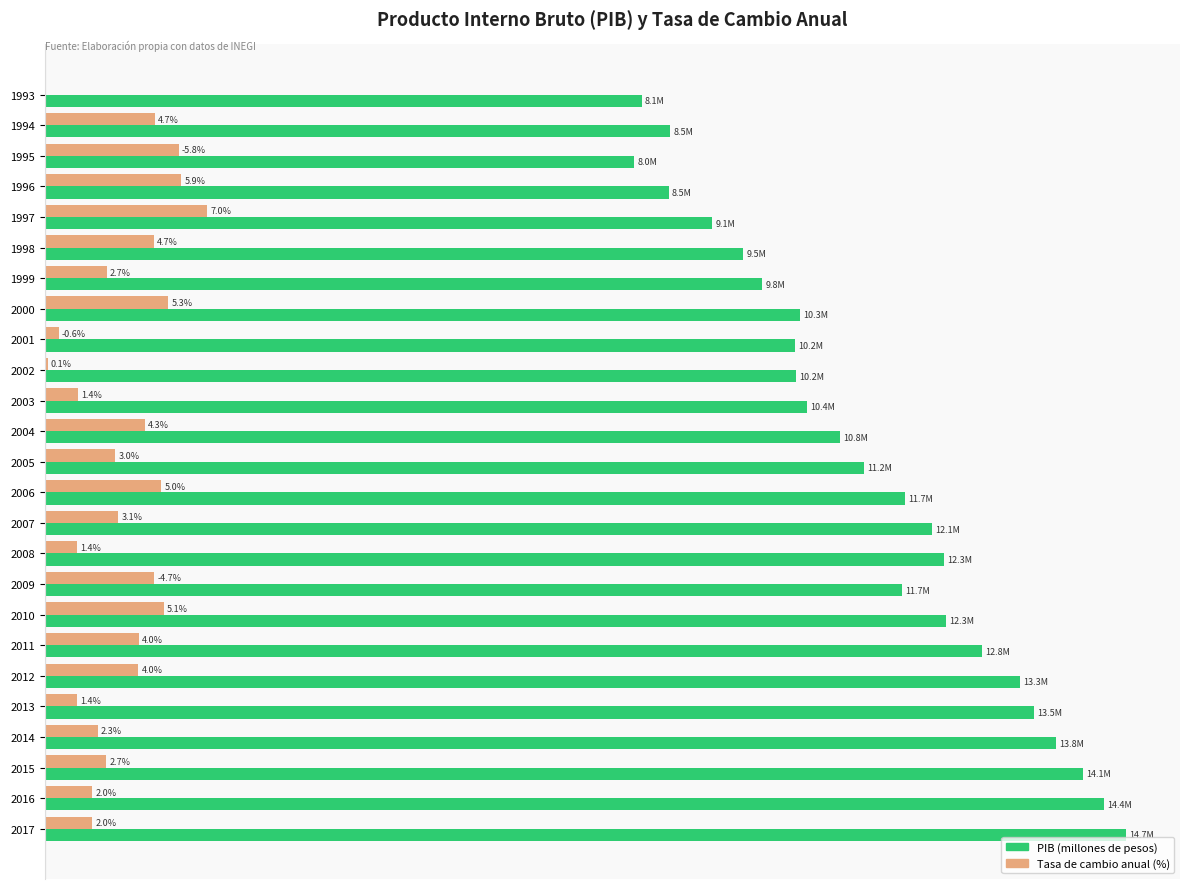

What are all the series names shown in the legend?

PIB (millones de pesos), Tasa de cambio anual (%)